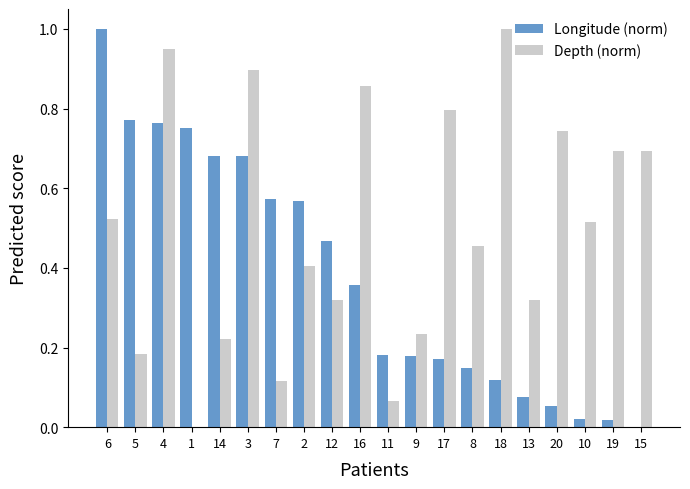

Does the chart contain stacked bars?

No